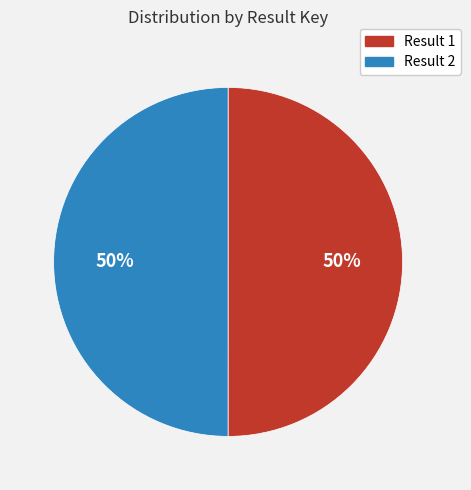

To the nearest percent, what percentage of the pie is Result 2?

50%